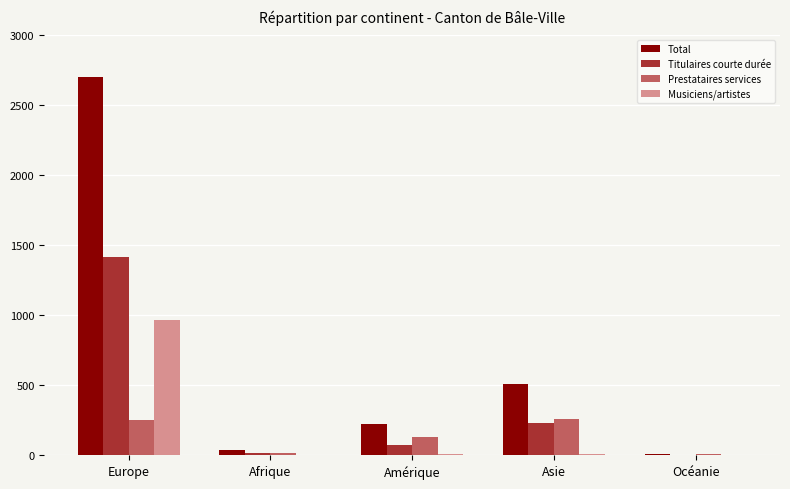

What are all the series names shown in the legend?

Total, Titulaires courte durée, Prestataires services, Musiciens/artistes